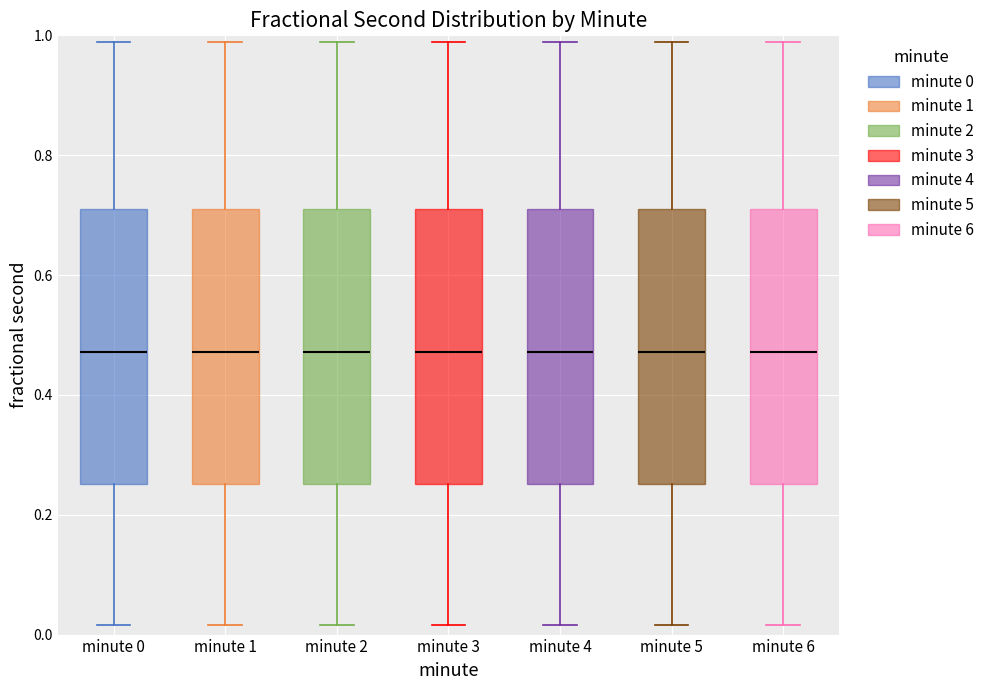

Where does the upper whisker of the box for minute 2 end on the y-axis? The values are not printed on the chart, so give them approximately, as read against the axis.

0.98